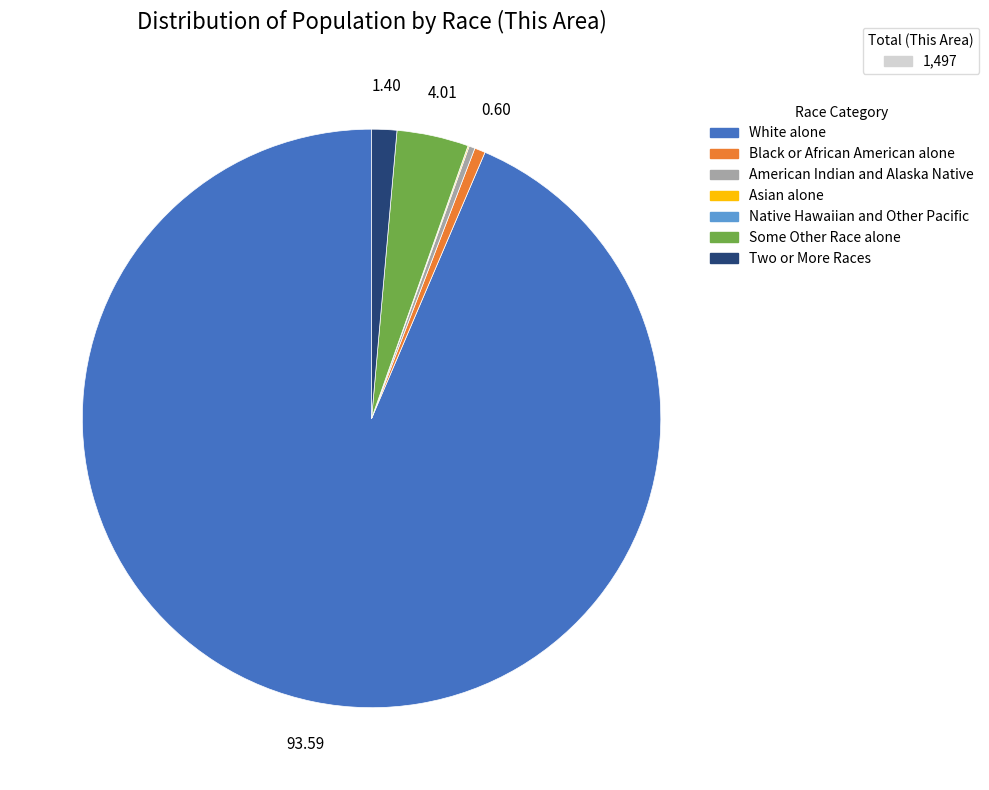

Is there any slice that represents more than half of the pie?

Yes